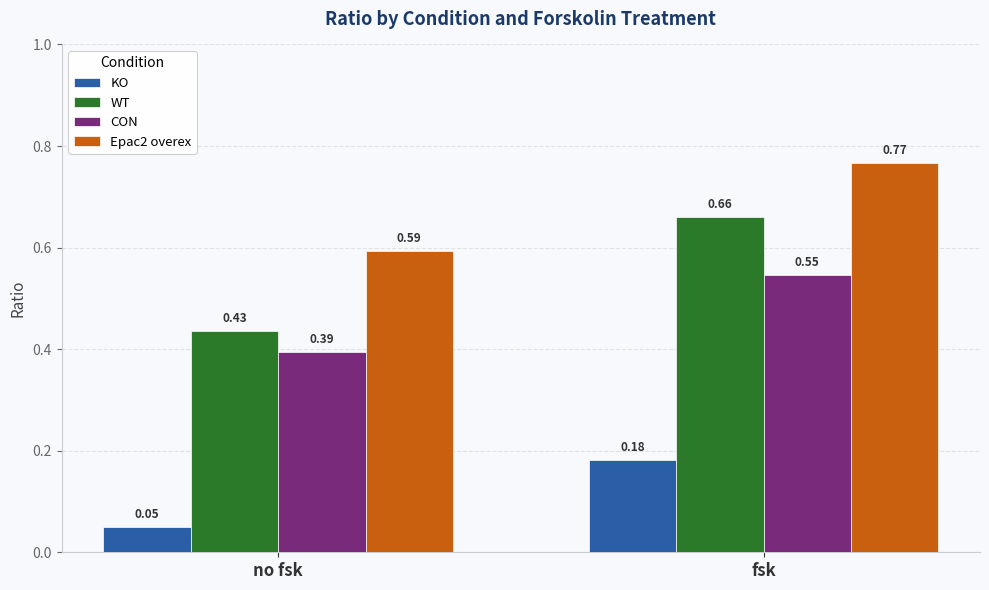

What are all the series names shown in the legend?

KO, WT, CON, Epac2 overex